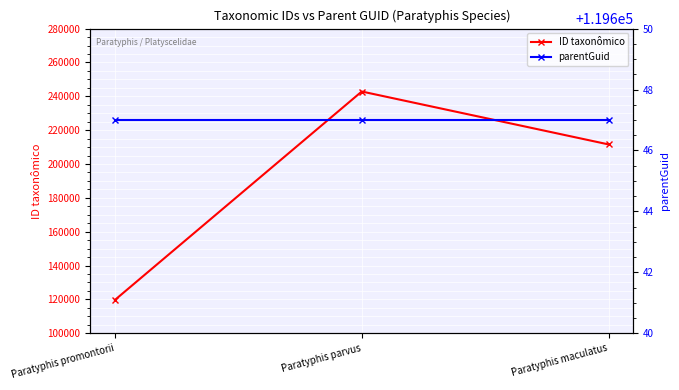

What is the total value across all series at Paratyphis maculatus?

331194